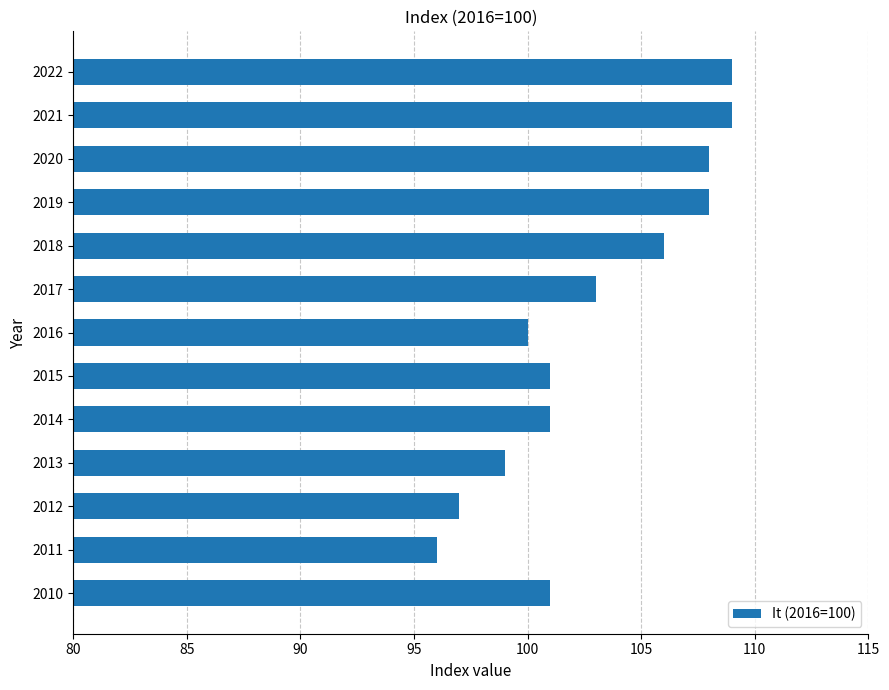

What is the difference between the maximum and minimum values?

13